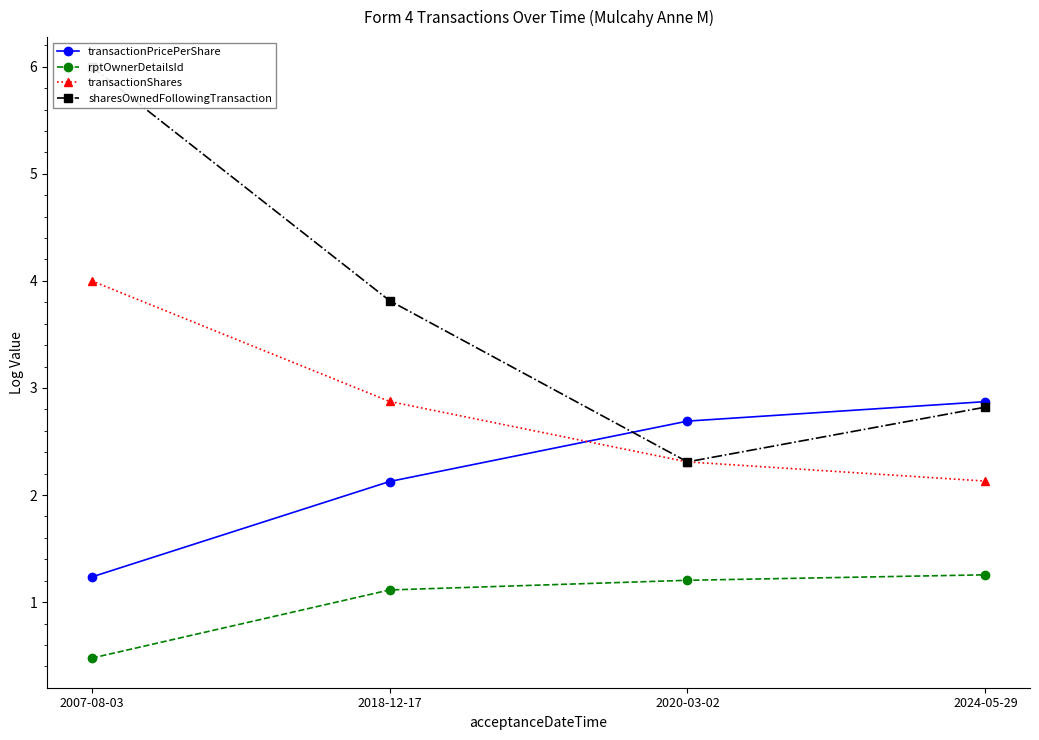

What is the difference between the highest and lowest values at 2018-12-17?

2.7